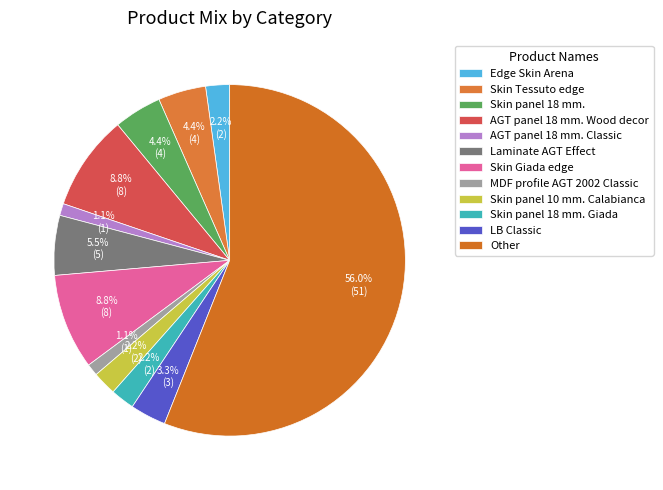

To the nearest percent, what is the average slice percentage?

8%